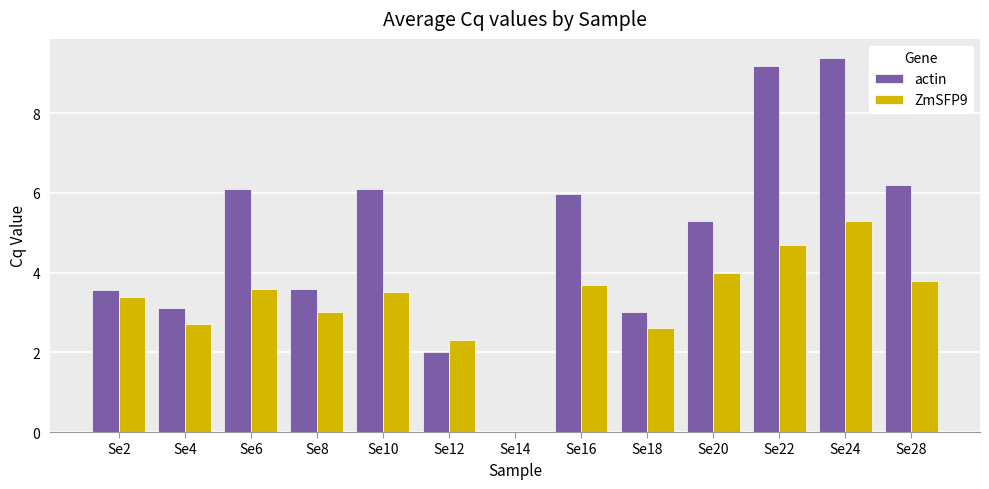

True or false: actin has a value of 6.2 at Se28.

True